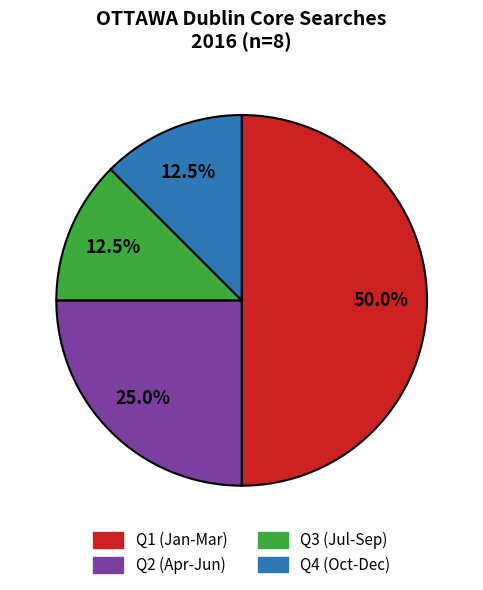

Does Q4 (Oct-Dec) account for over 50% of the chart?

No